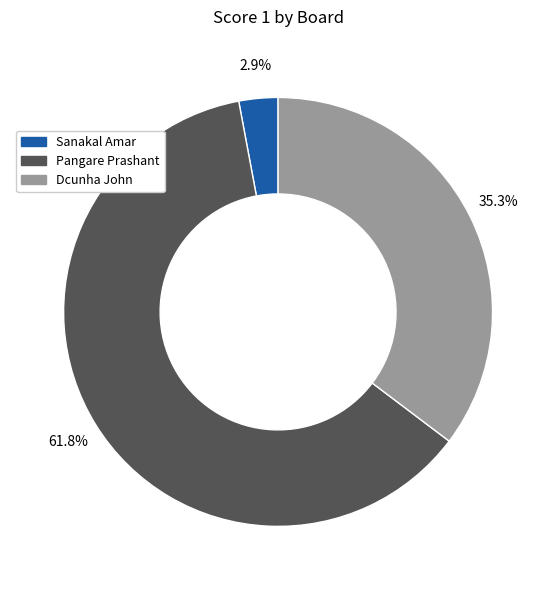

What percentage do Dcunha John and Pangare Prashant together represent?

97.1%